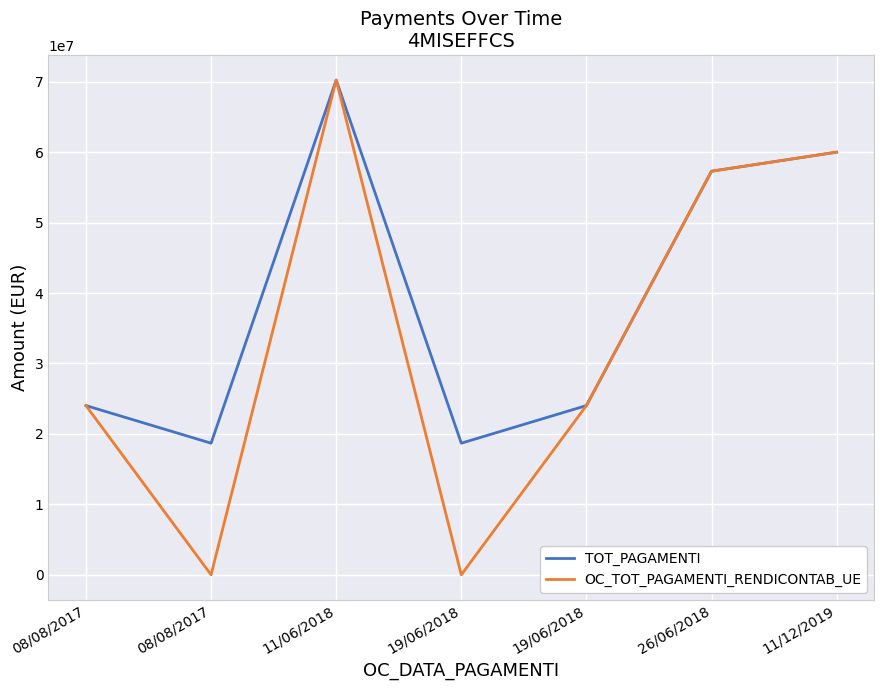

What is the difference between the maximum and minimum values in the OC_TOT_PAGAMENTI_RENDICONTAB_UE series?

70235238.3